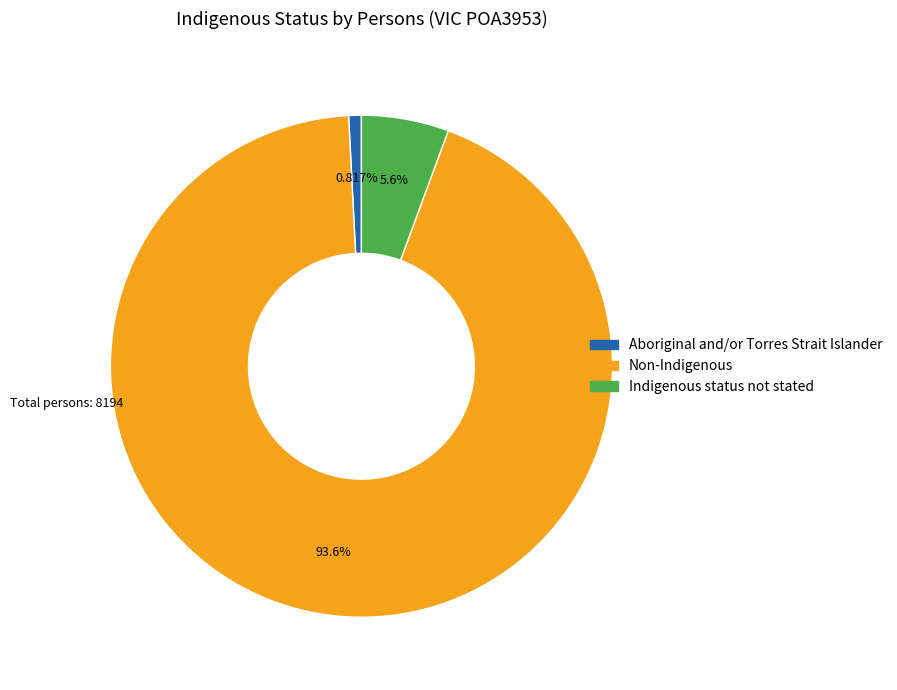

Between Indigenous status not stated and Non-Indigenous, which is larger?

Non-Indigenous